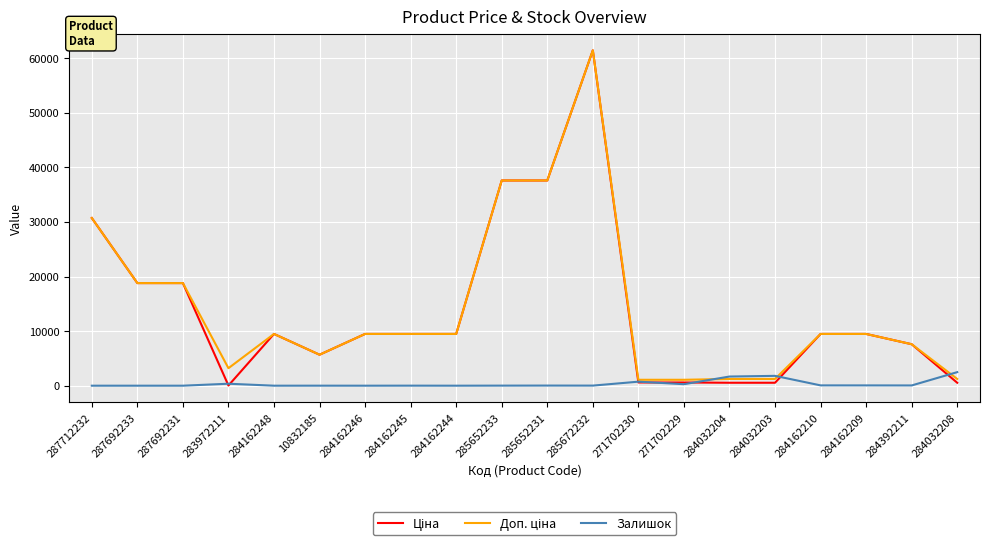

At which category does the chart reach its peak across all series?

285672232